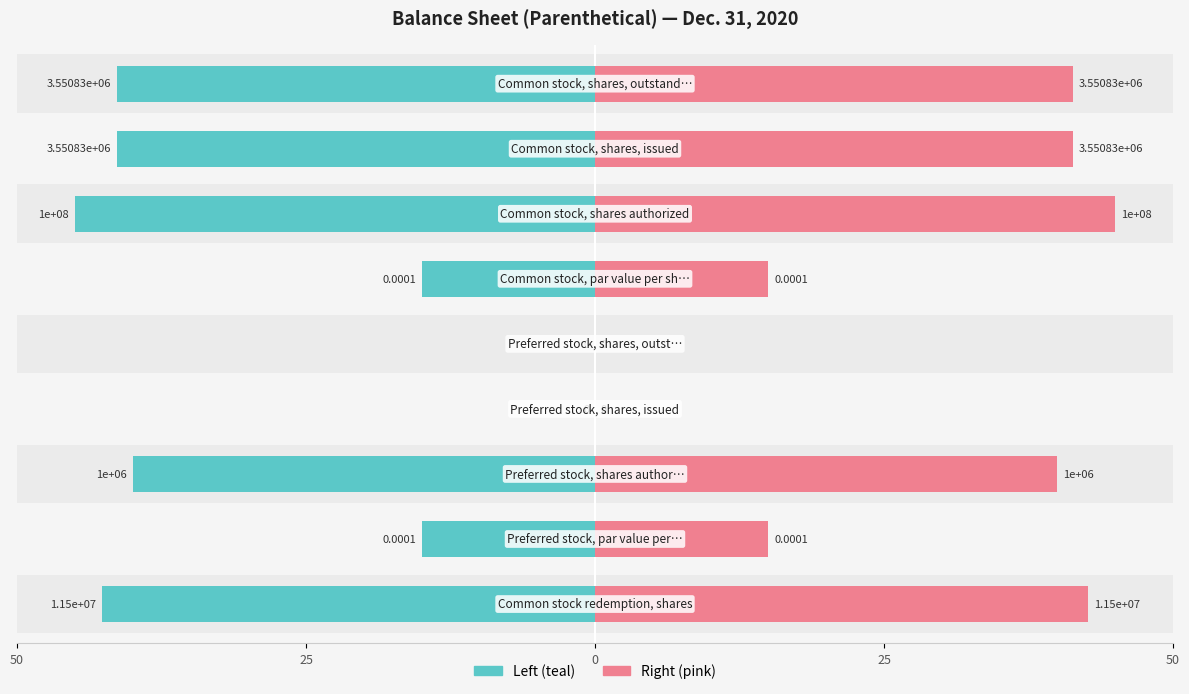

How many positive values does the Dec. 31, 2020 (left) series have?

7